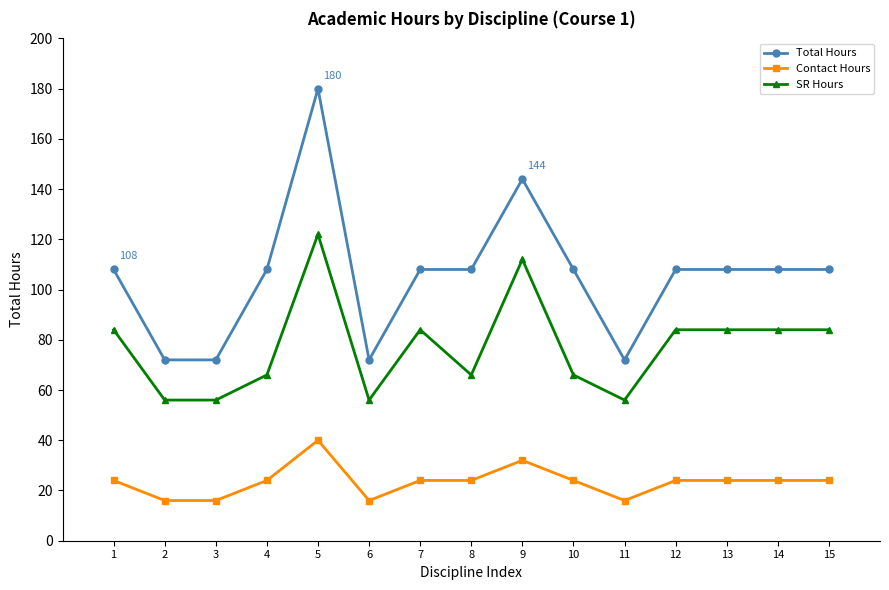

At how many categories does at least one series exceed 30?

15